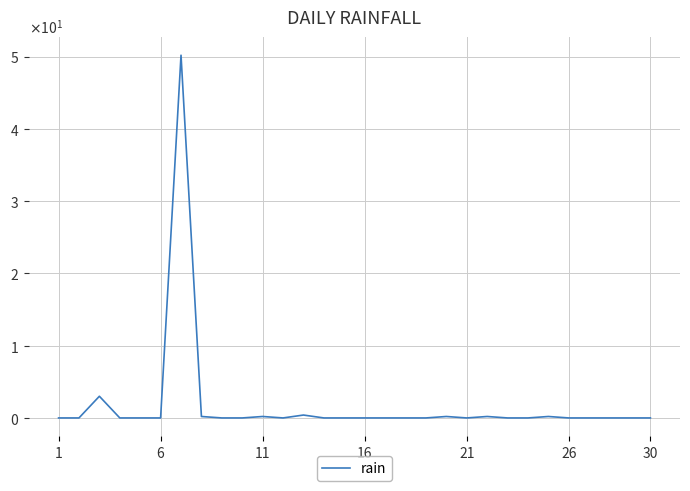

Does the chart display data point markers on the line(s)?

No